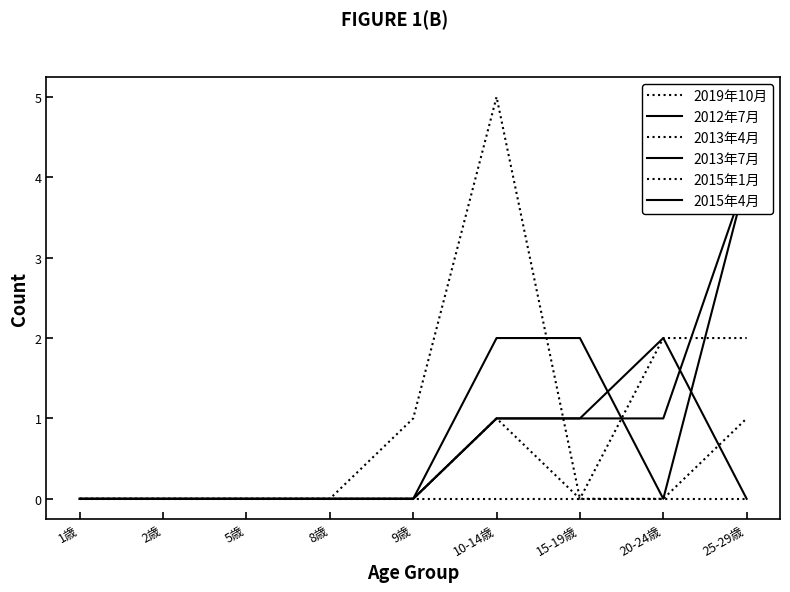

True or false: 2015年1月 and 2019年10月 cross at least once.

False